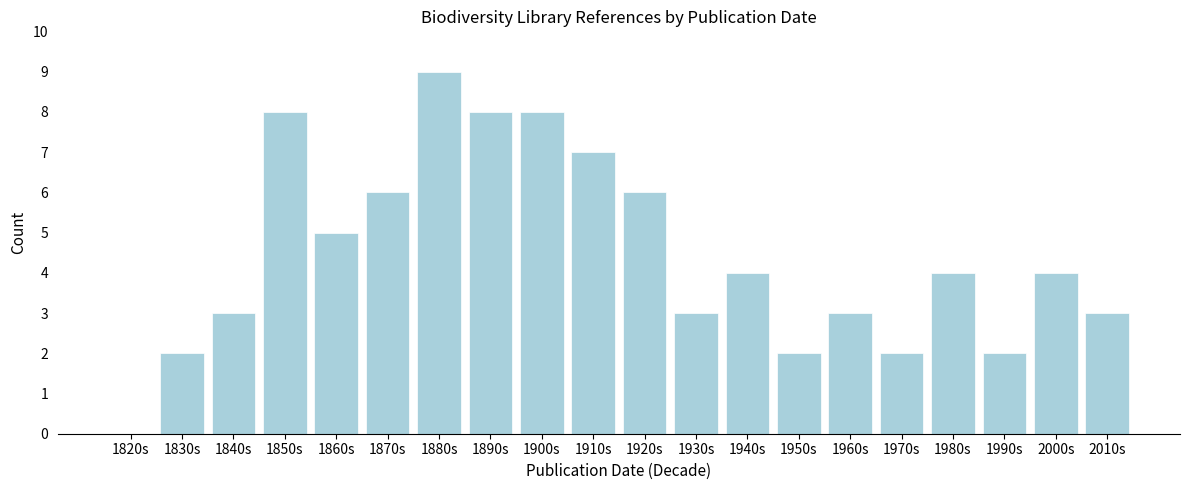

Reading right to left, what are all the values shown in this chart?

2010s=3	2000s=4	1990s=2	1980s=4	1970s=2	1960s=3	1950s=2	1940s=4	1930s=3	1920s=6	1910s=7	1900s=8	1890s=8	1880s=9	1870s=6	1860s=5	1850s=8	1840s=3	1830s=2	1820s=0